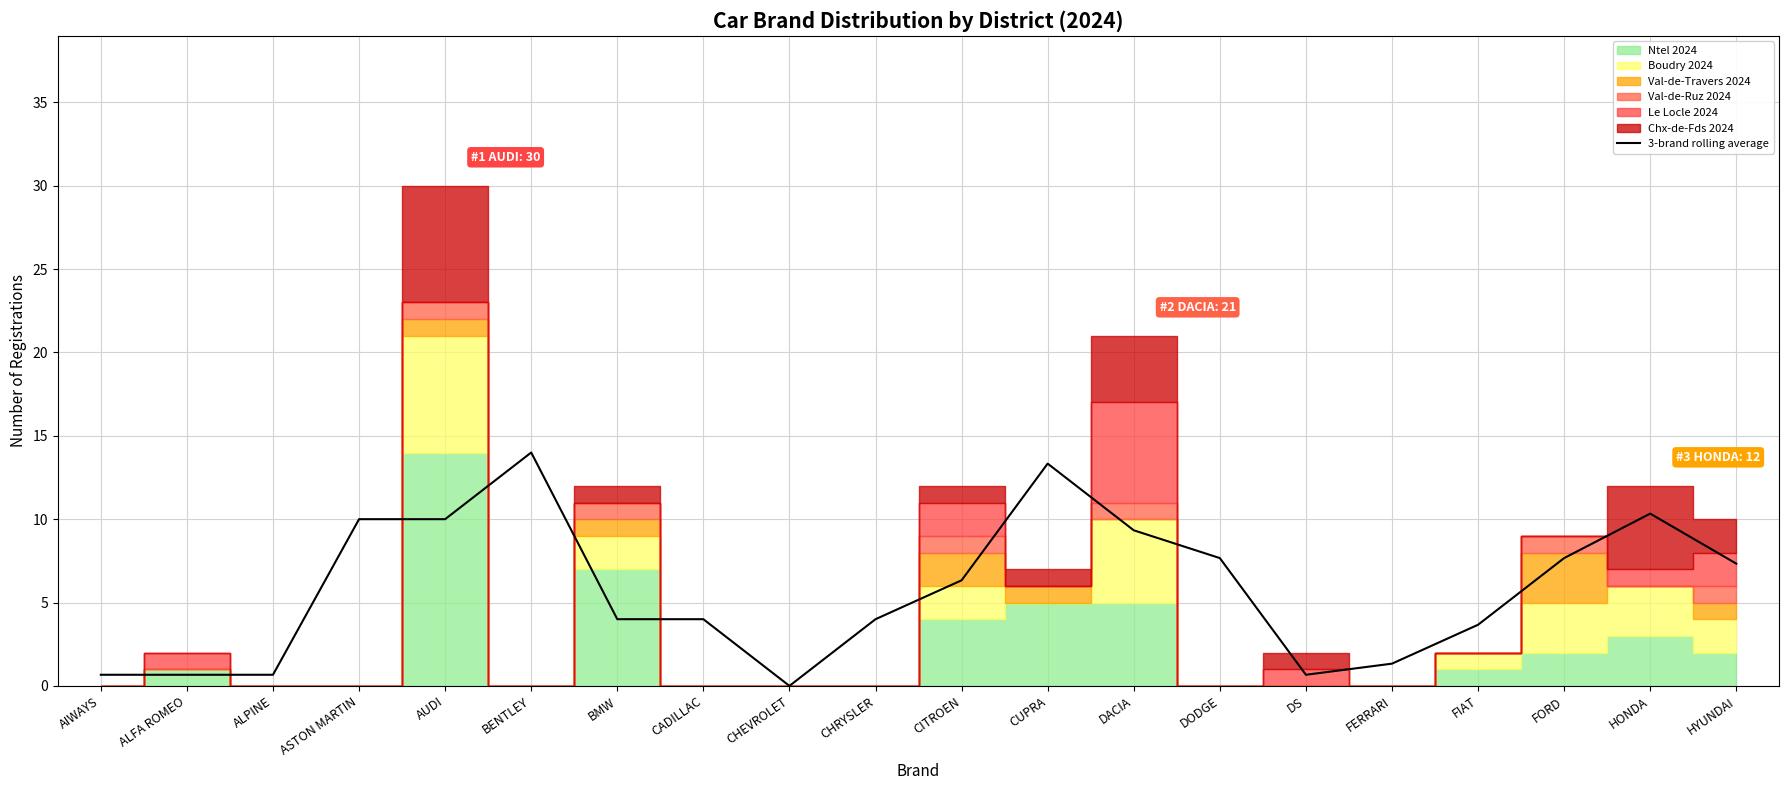

The value at CHEVROLET is 0.0. True or false?

True